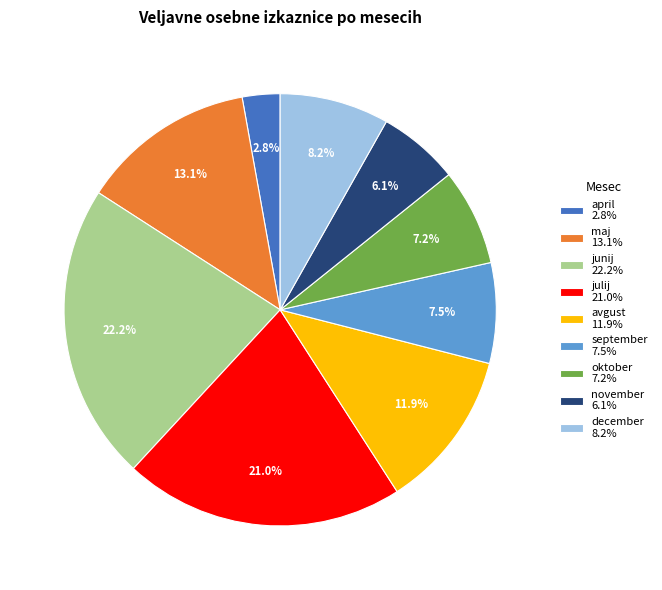

Which has a higher value, november 6.1% or junij 22.2%?

junij 22.2%